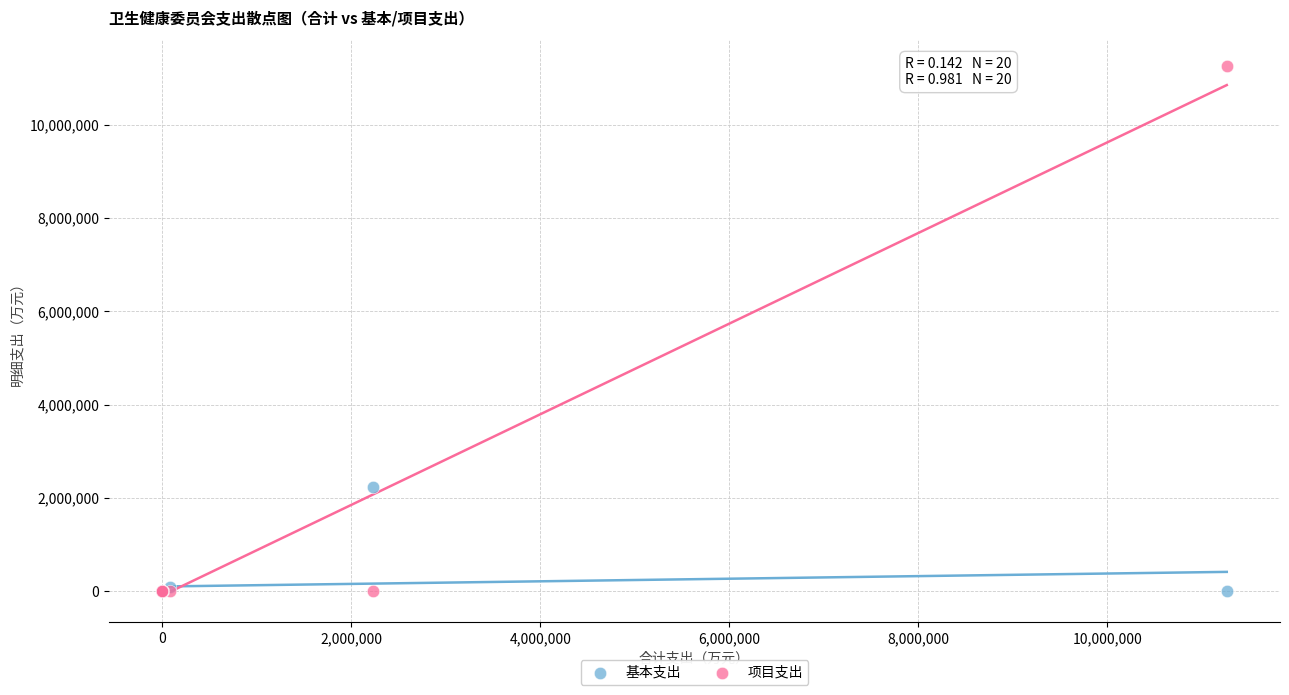

Across all series, what Y value is closest to 5631100?

2232172.8